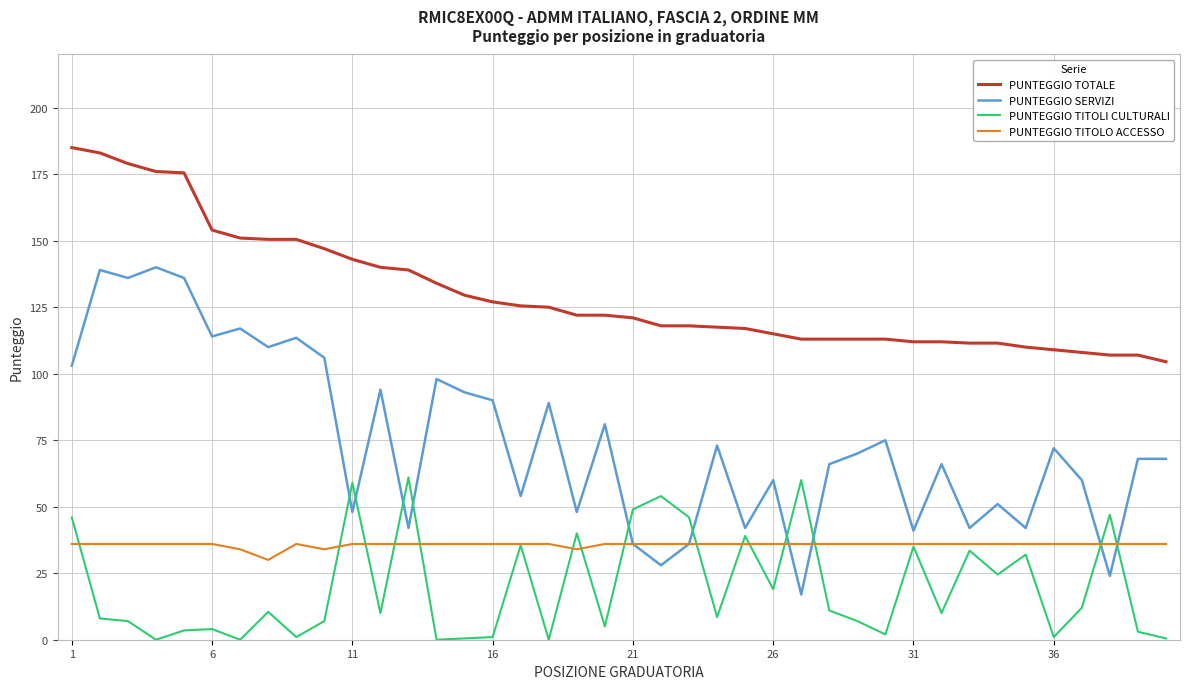

Which series has the largest range (max minus min)?

PUNTEGGIO SERVIZI